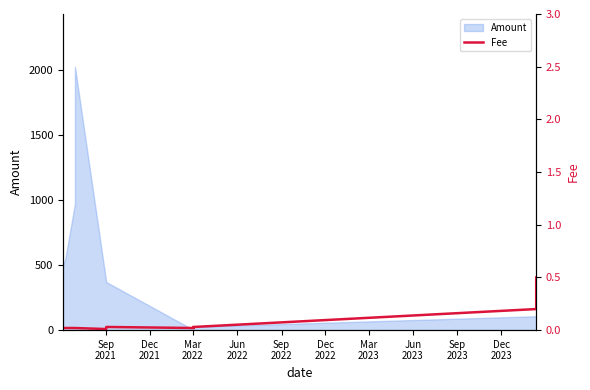

How many lines are shown in the chart?

1